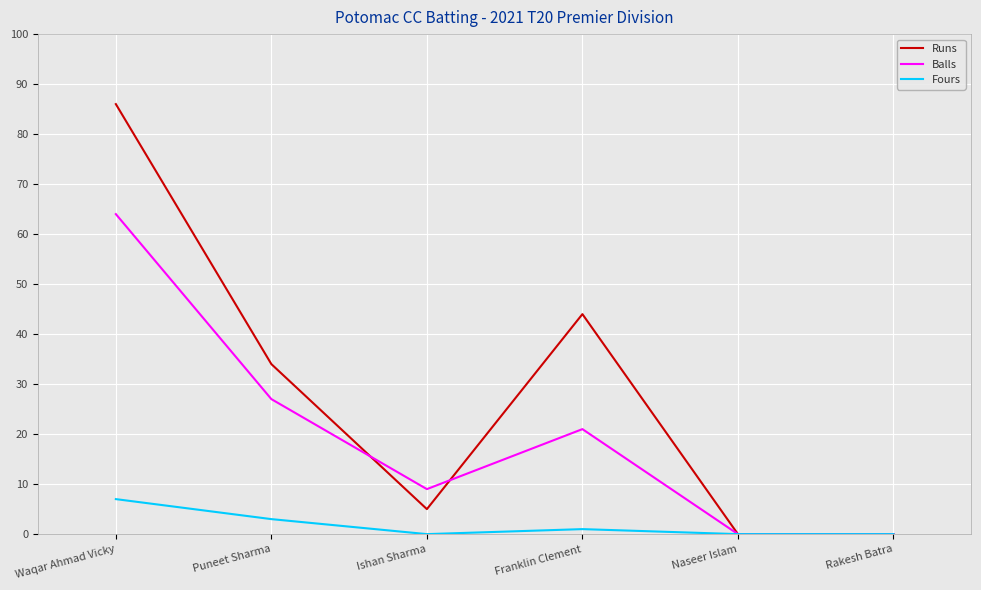

What position from the left is Puneet Sharma?

2